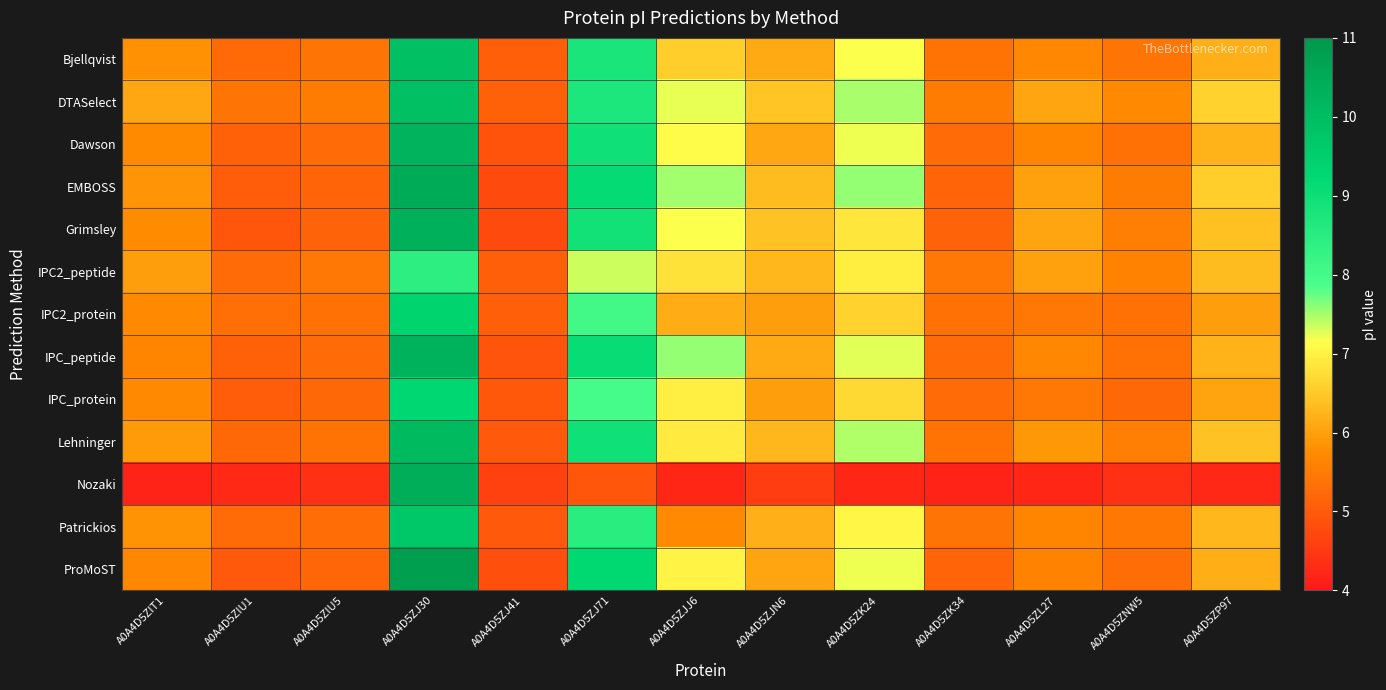

Which series has the widest spread of values?

Nozaki